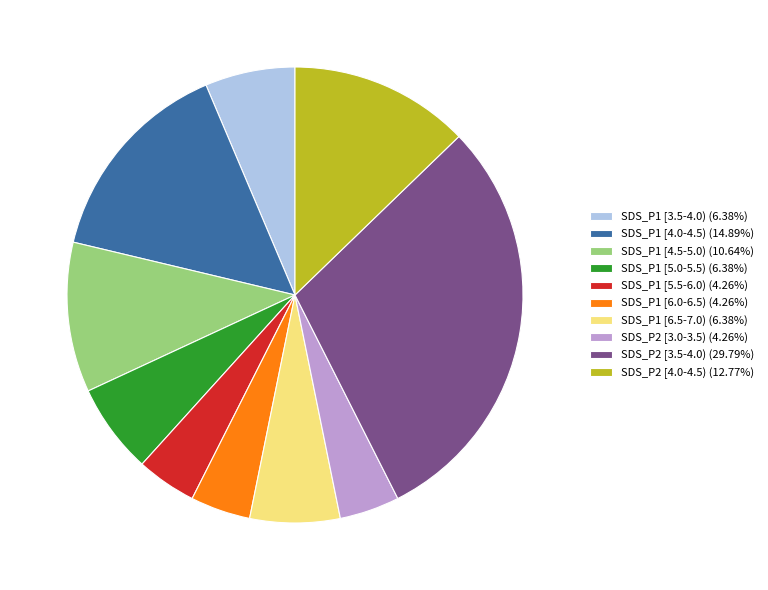

Count the number of slices in the pie.

10